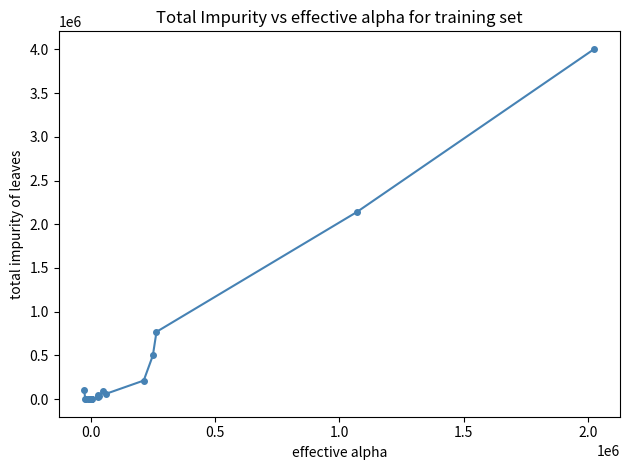

What is the difference between the maximum and minimum values?

4005000